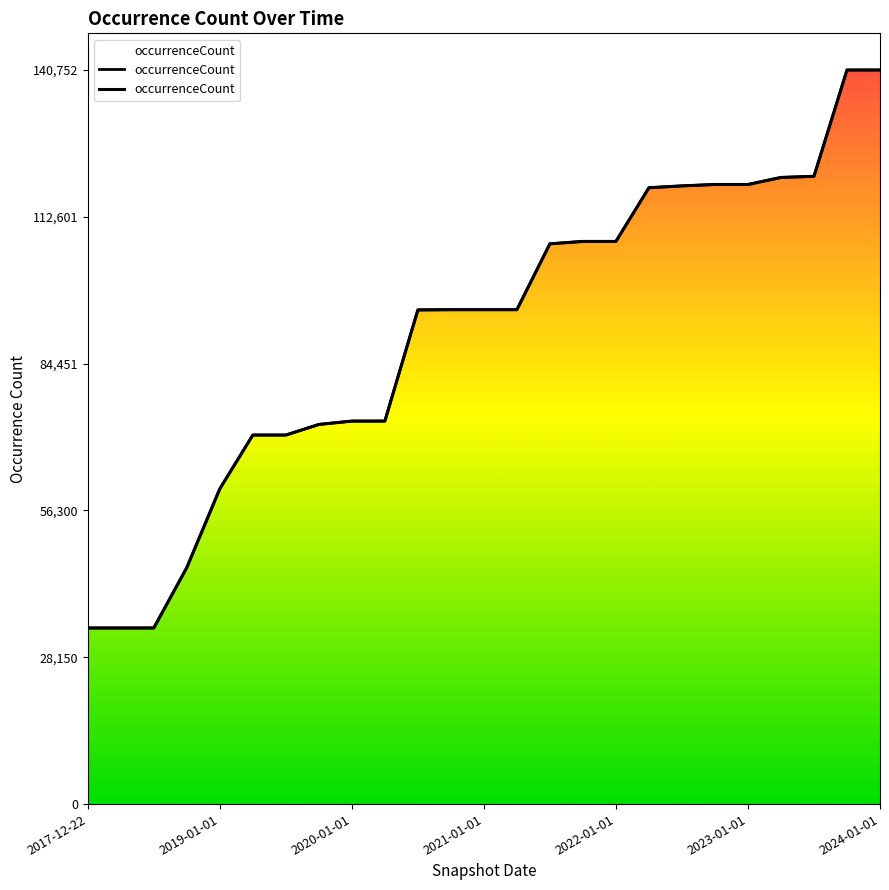

The chart shows a value of 118182 at 2022-04-01. True or false?

True